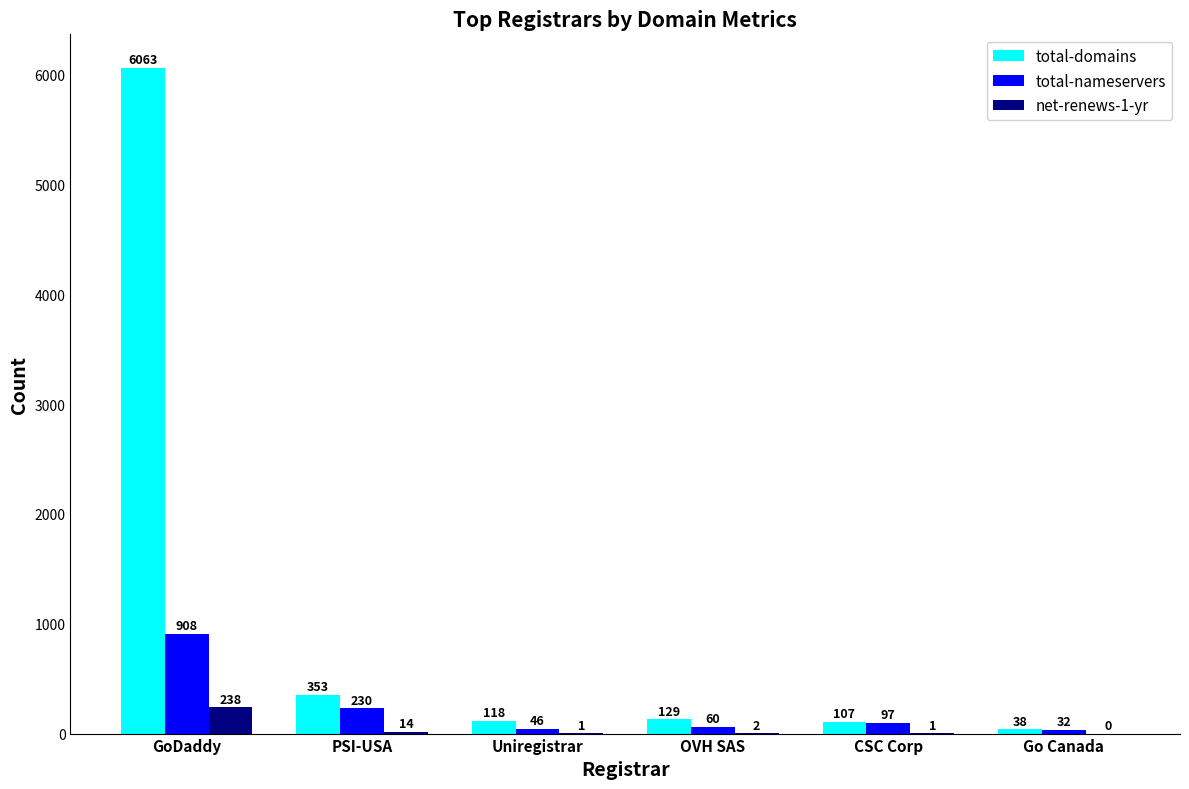

What is the total value across all series at CSC Corp?

205